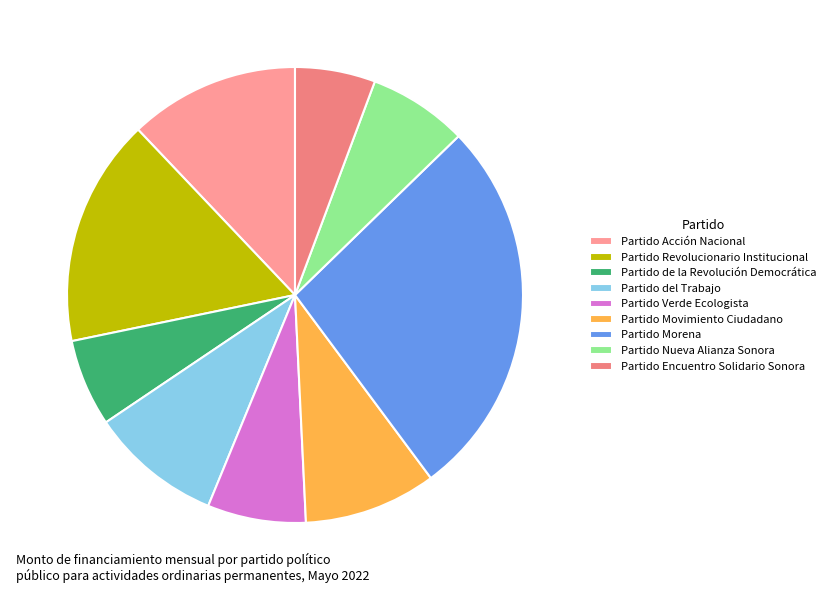

Which slice is the largest?

Partido Morena